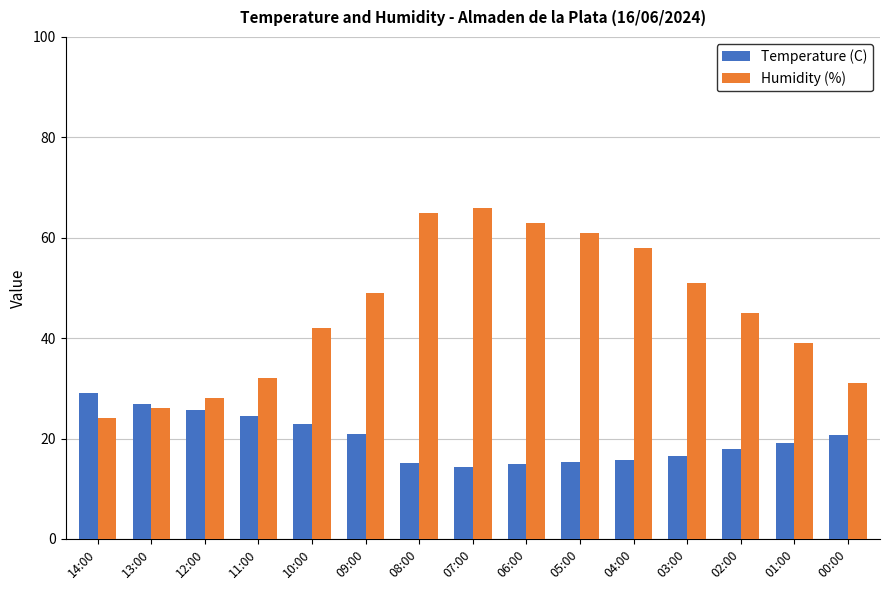

What is the average value of the Temperature (C) series?

20.0